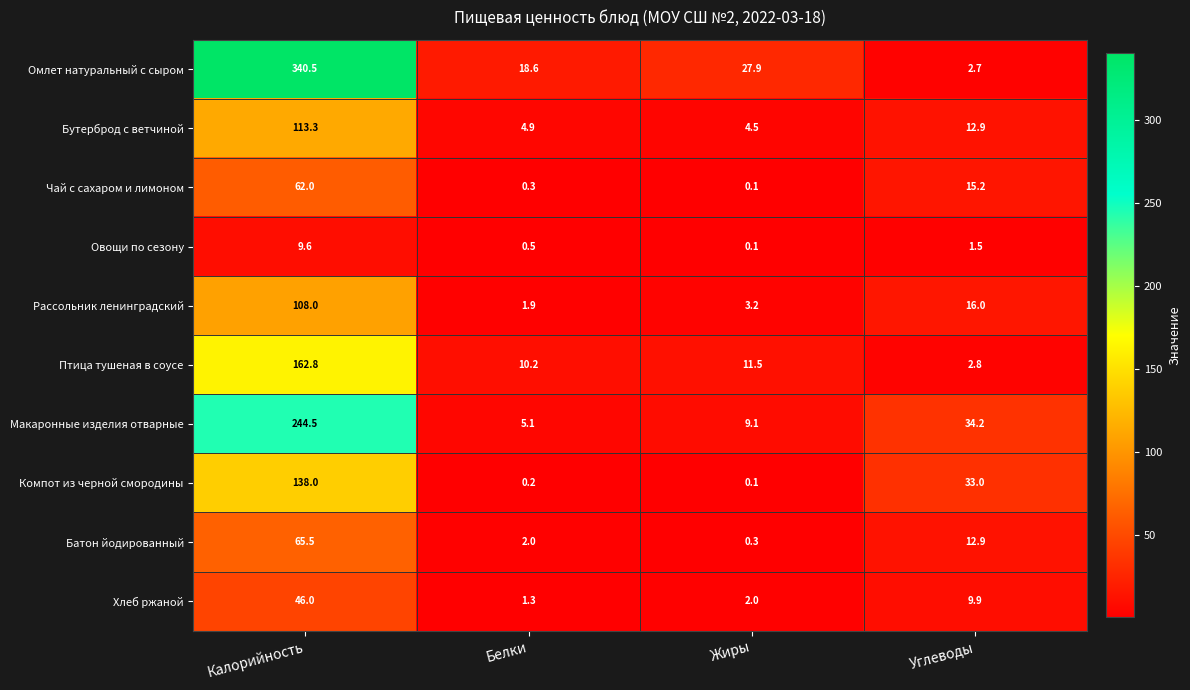

What is the difference between the maximum and minimum values in the Рассольник ленинградский series?

106.1